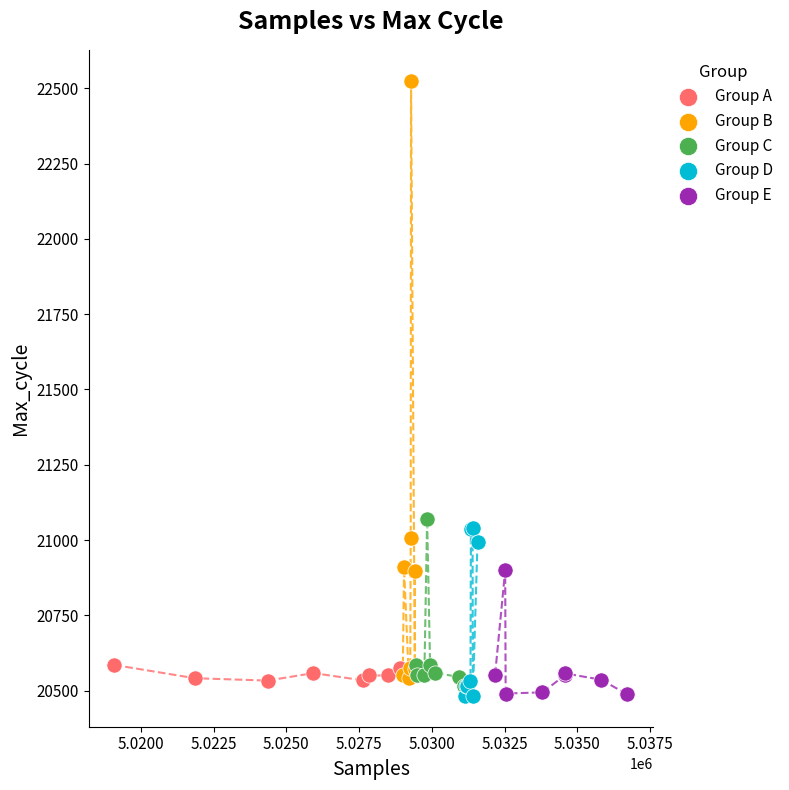

Which series has the widest spread of Y values?

Group B